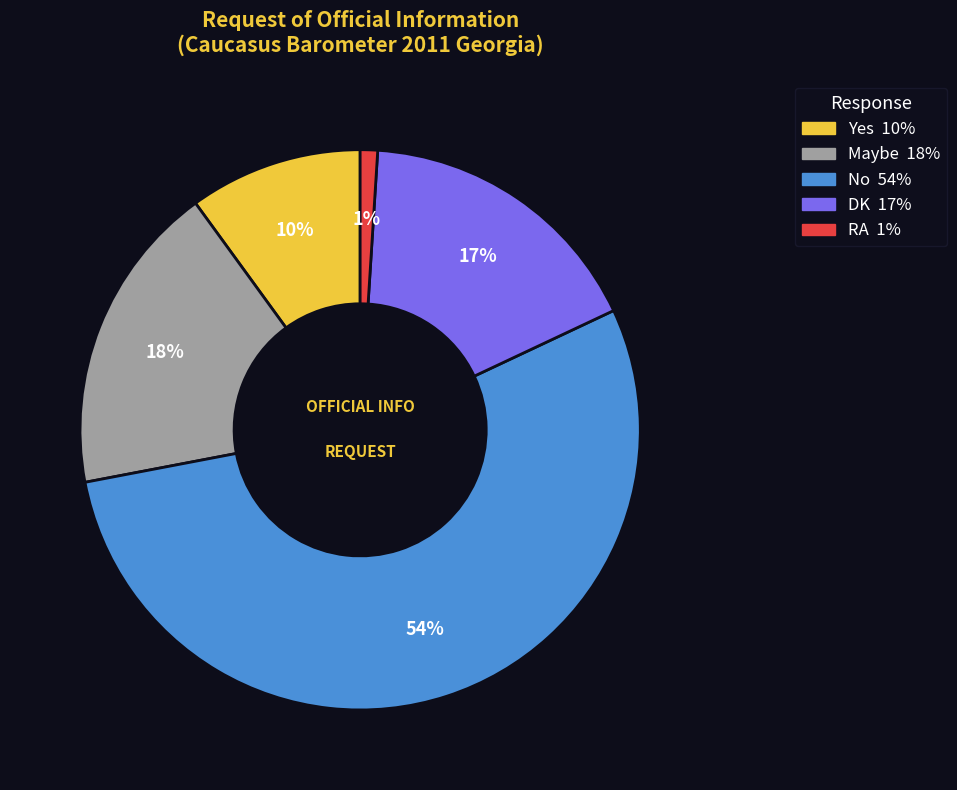

Count the number of slices in the pie.

5